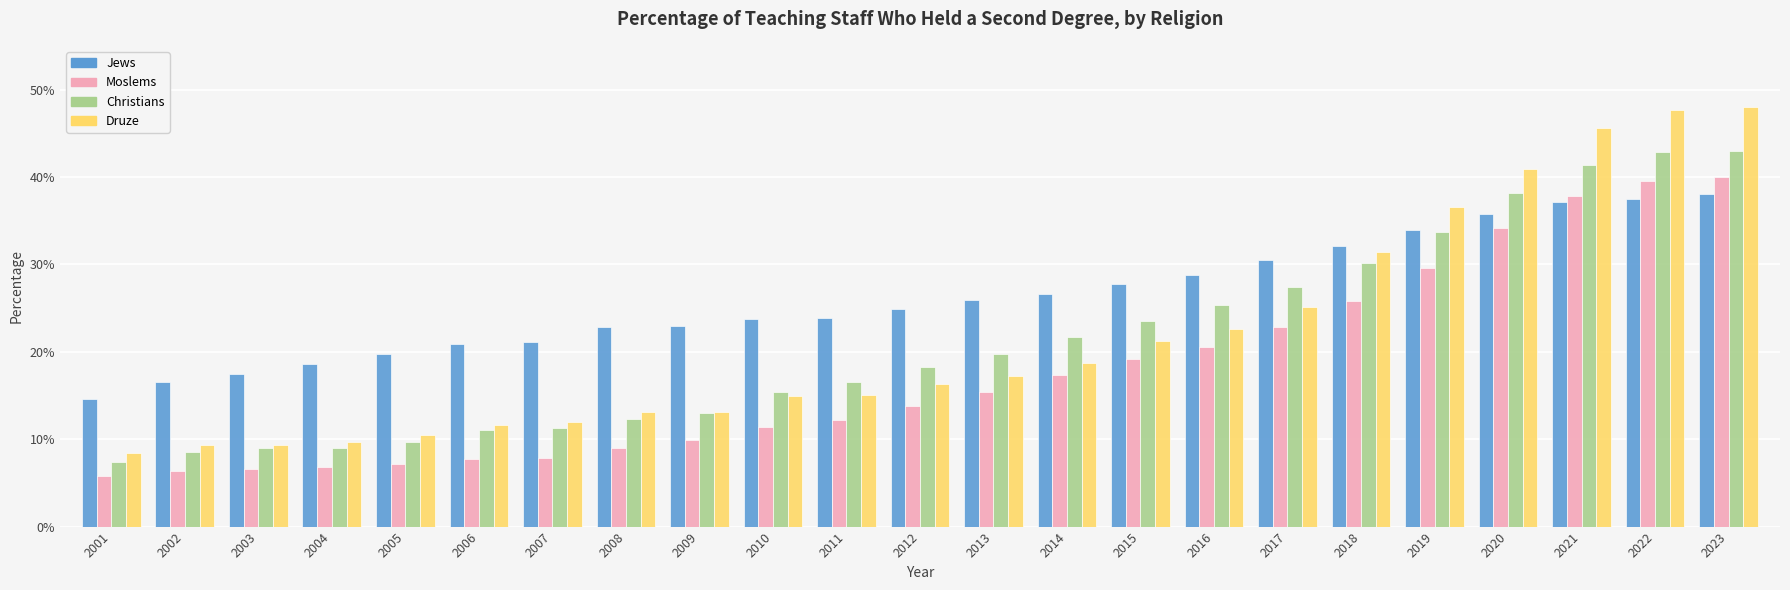

Are the bars grouped side by side (vs. stacked)?

Yes